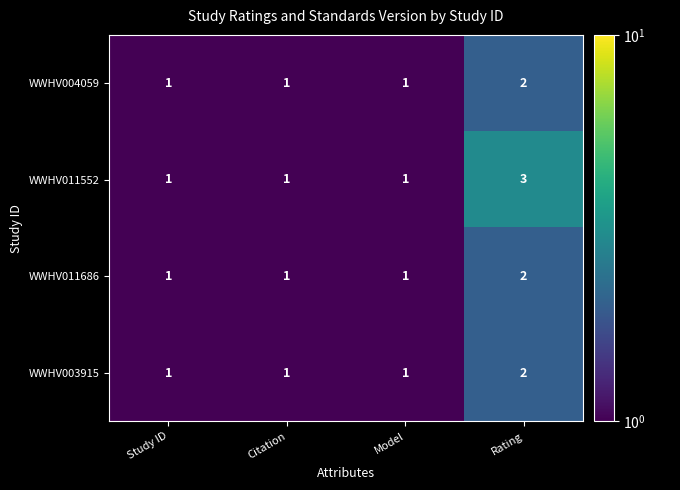

Reading left to right, what are all the values shown in this chart?

WWHV004059: 1	1	1	2
WWHV011552: 1	1	1	3
WWHV011686: 1	1	1	2
WWHV003915: 1	1	1	2